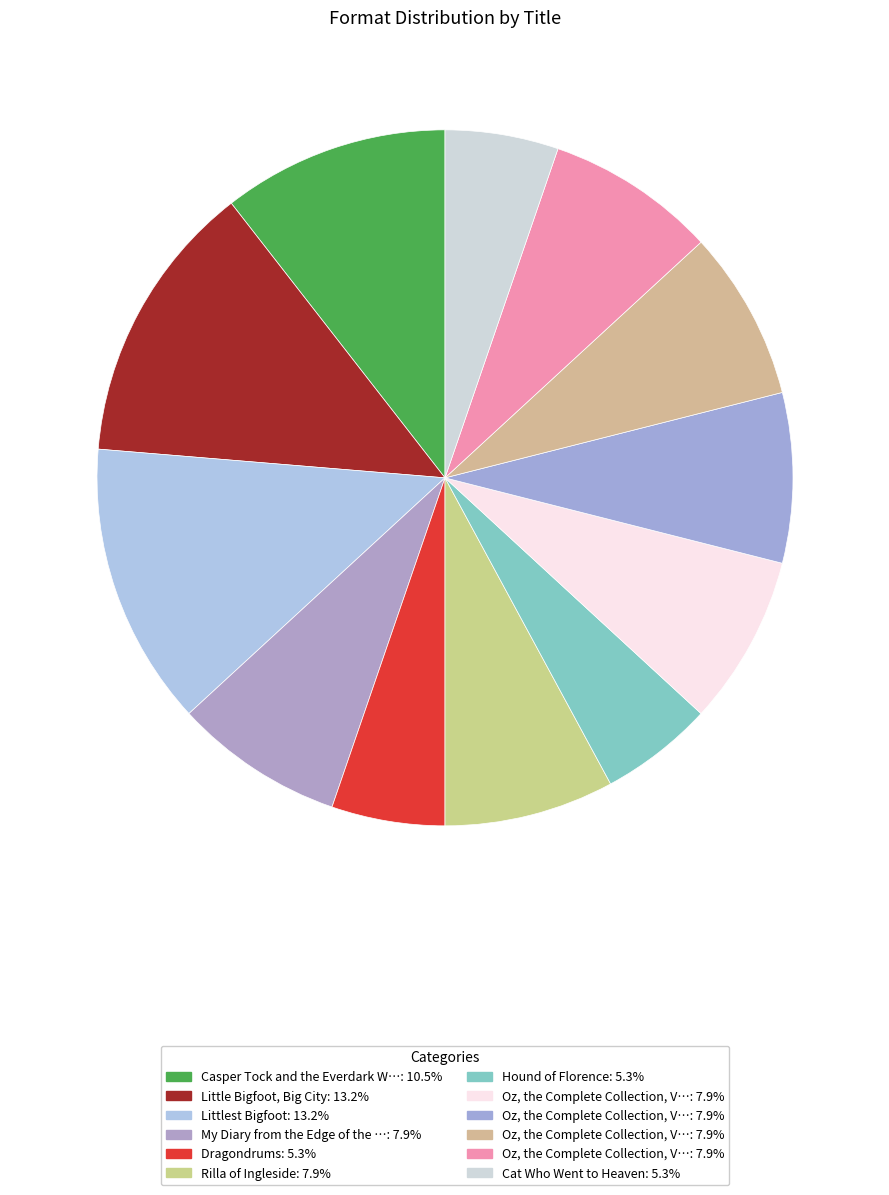

How many segments does this pie chart have?

12